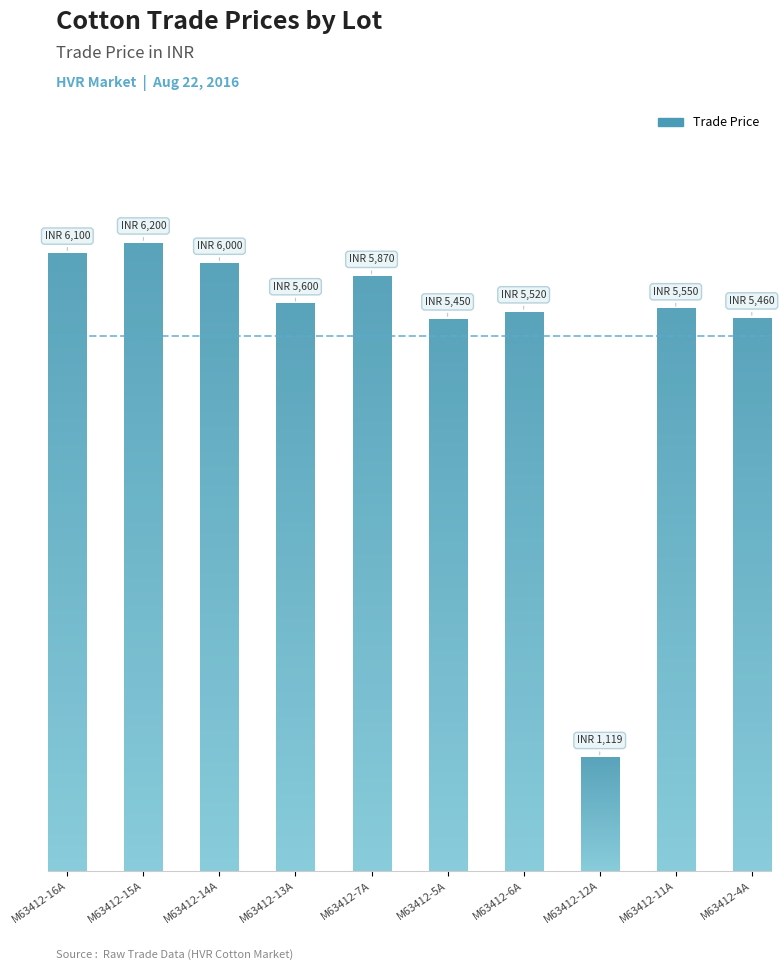

Which has a higher value, M63412-15A or M63412-14A?

M63412-15A